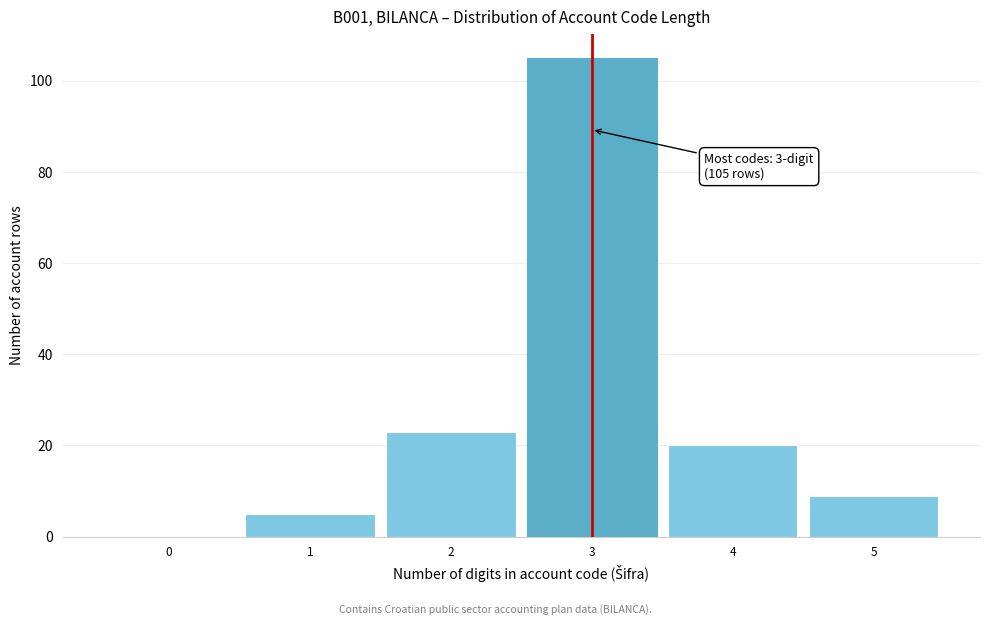

Reading left to right, extract all data points from this chart.

0=0	1=5	2=23	3=105	4=20	5=9